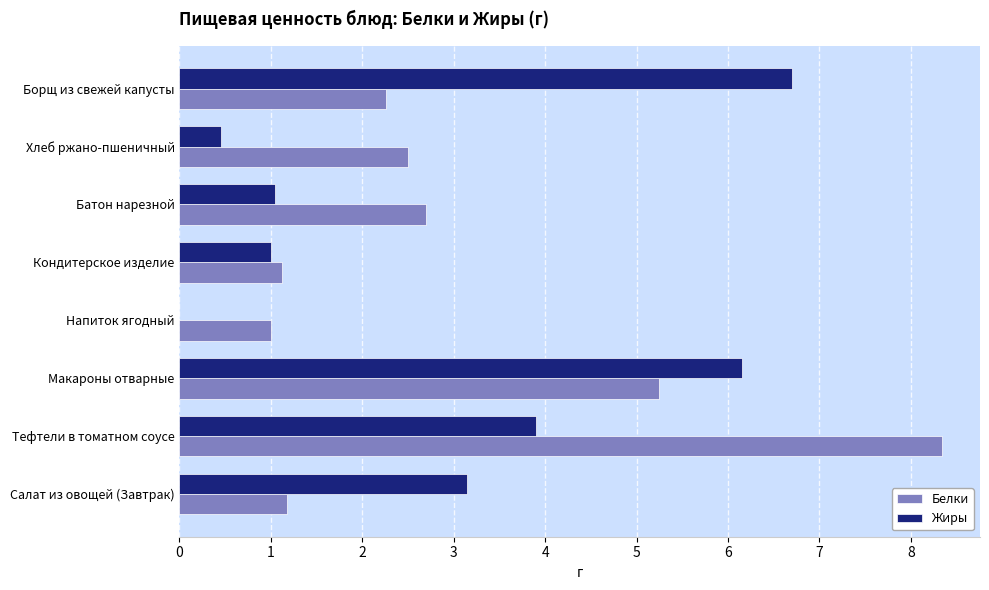

At which label does Жиры reach its peak?

Борщ из свежей капусты